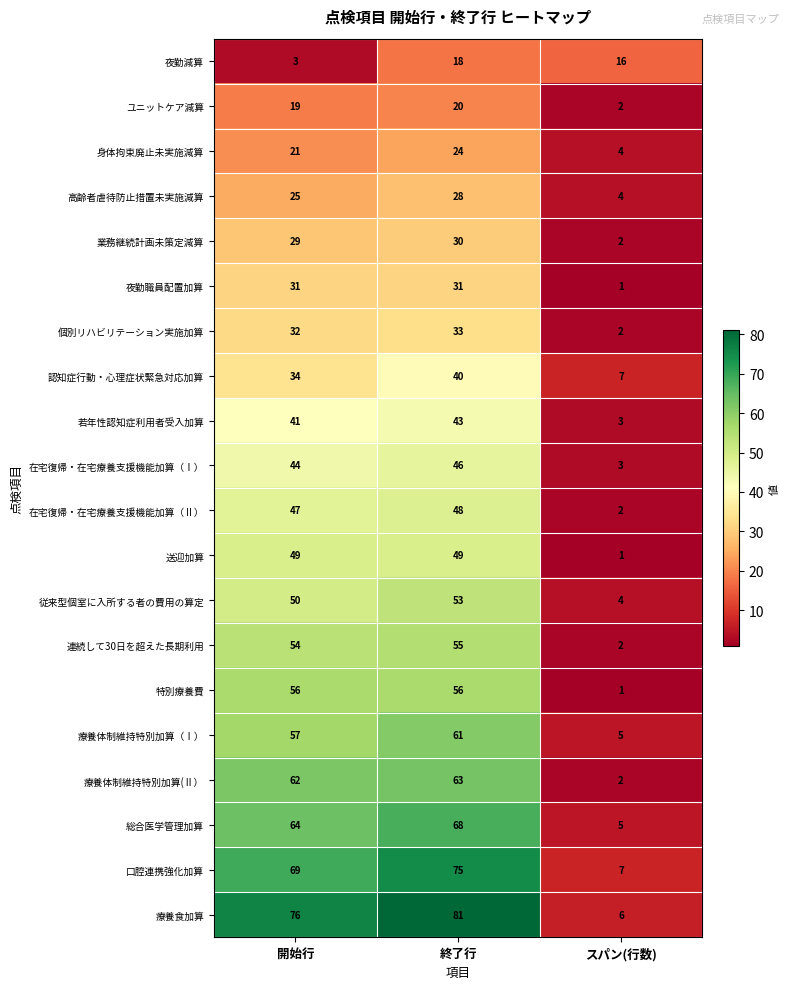

How many values in the 特別療養費 series are below 56?

1